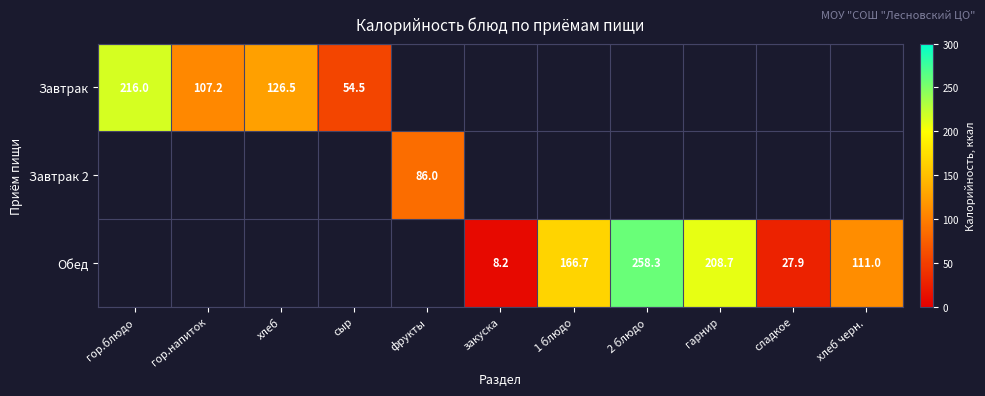

Which category has the highest value across all series?

2 блюдо